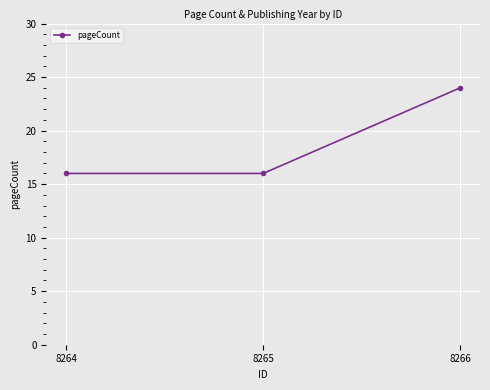

What value does the data have at 8264?

16